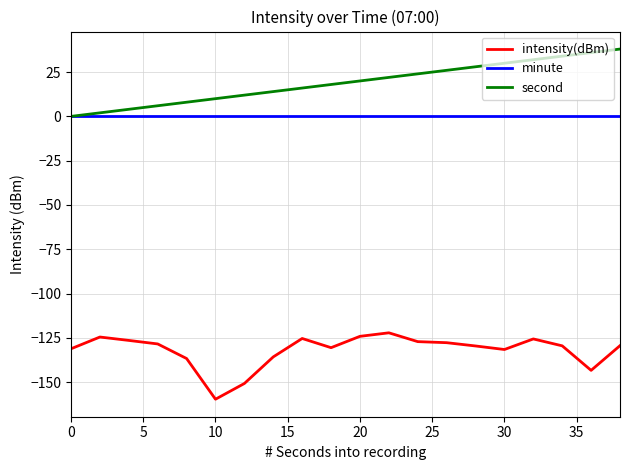

Does the chart display data point markers on the line(s)?

No